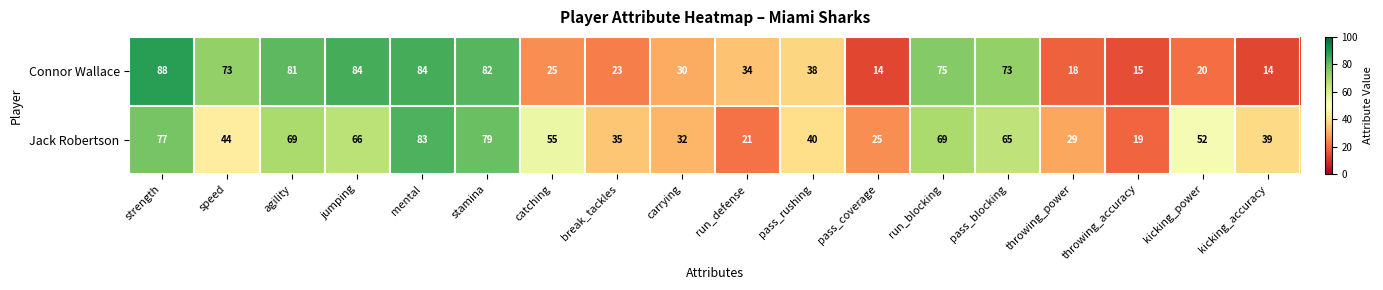

Where does the Connor Wallace series first go above 38?

strength